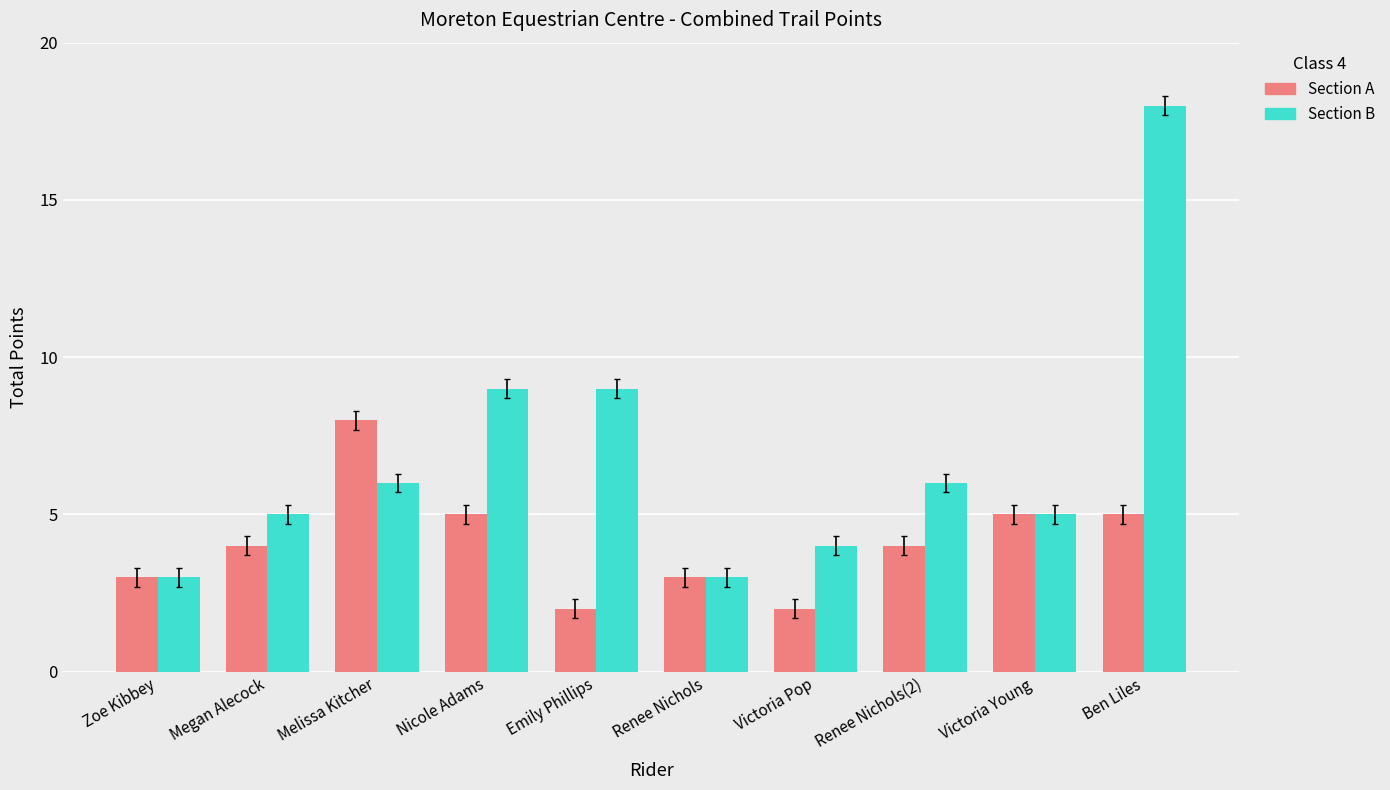

The Section A series shows 5 at Ben Liles. True or false?

True